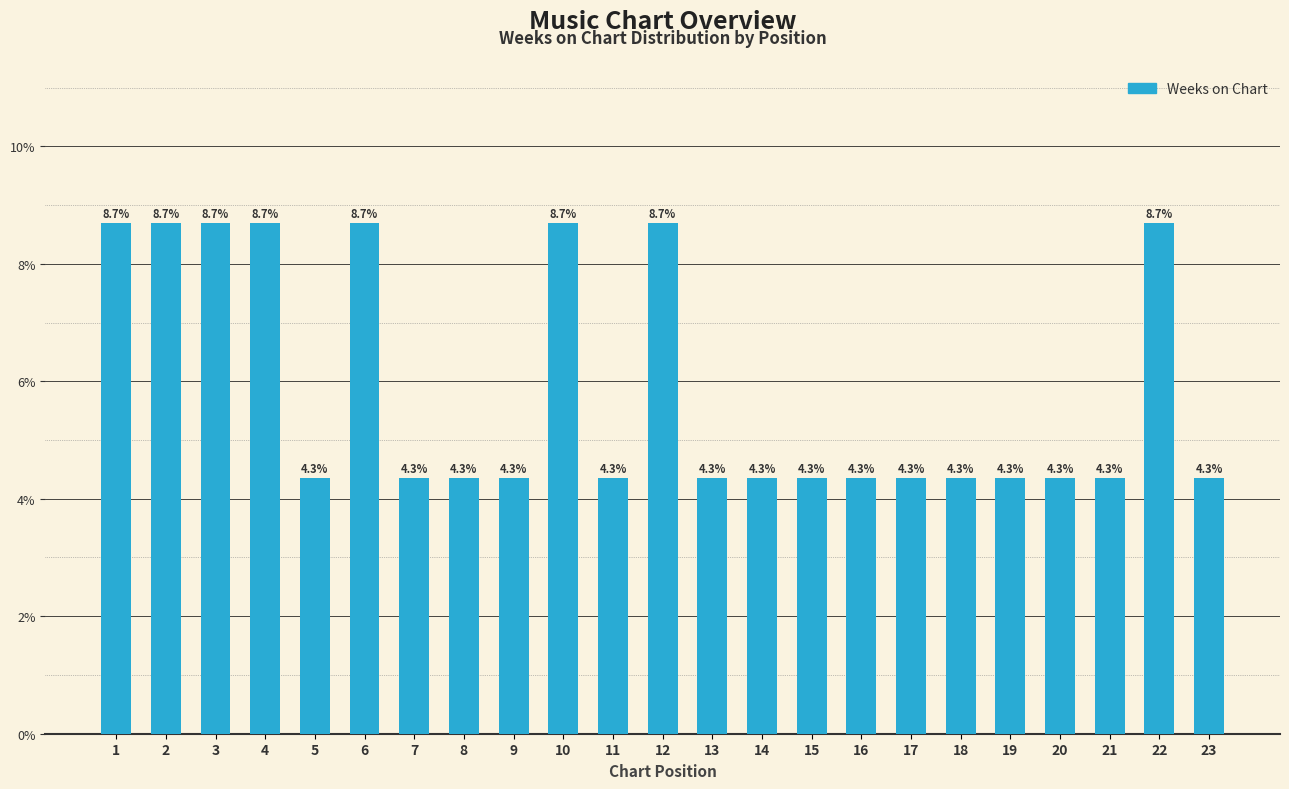

What is the minimum value shown in the chart?

4.3